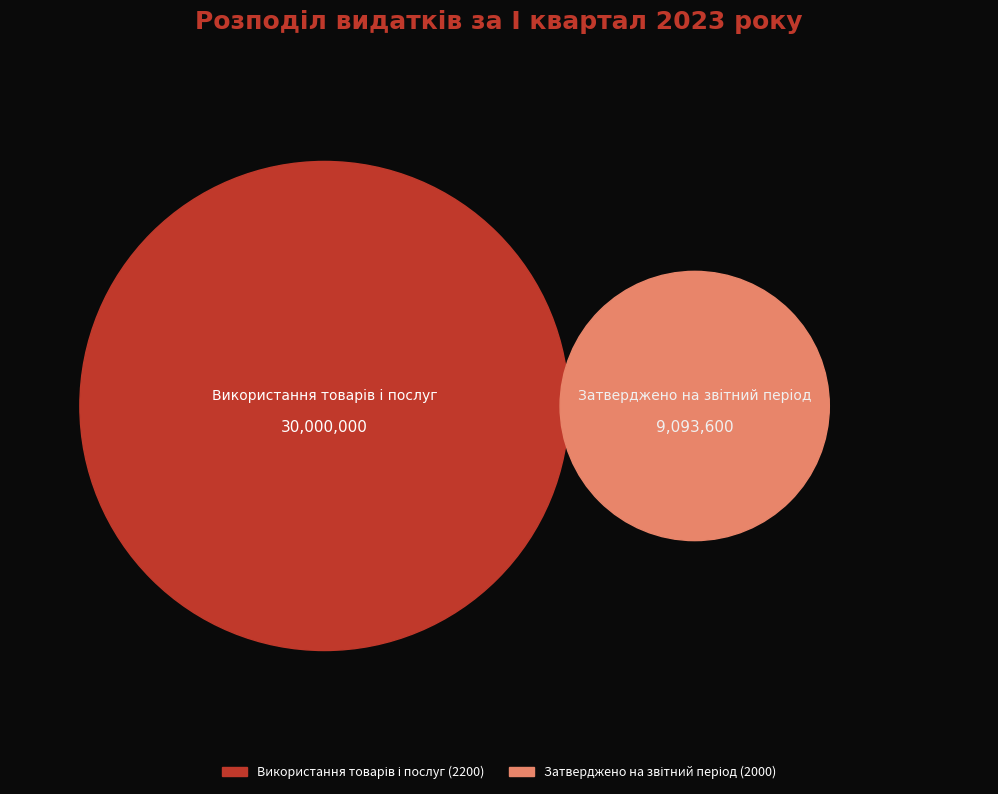

To the nearest percent, what is the difference between the largest and smallest slice percentages?

53%